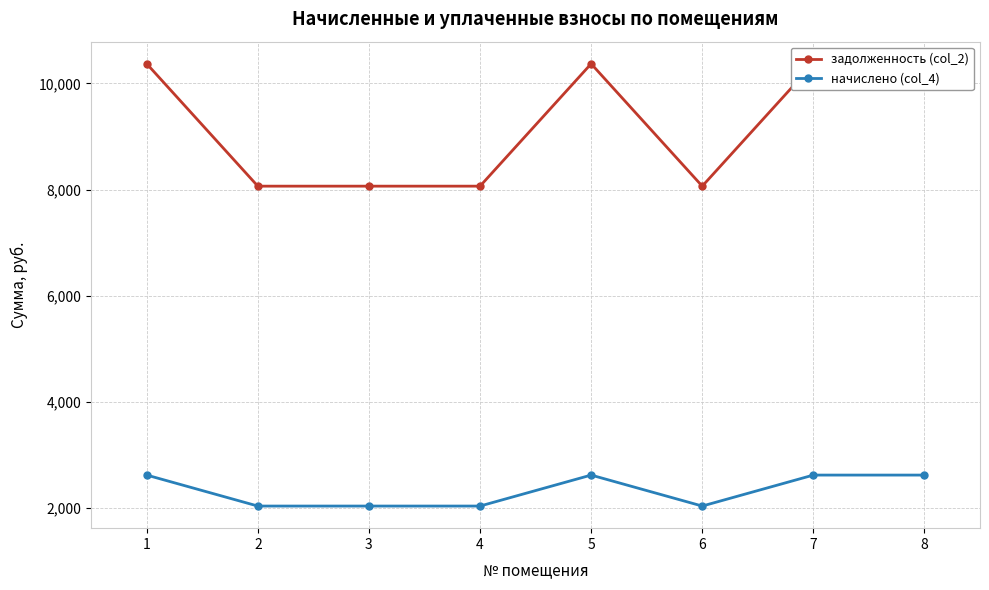

What is the difference between the начислено (col_4) values at 3 and 5?

583.2